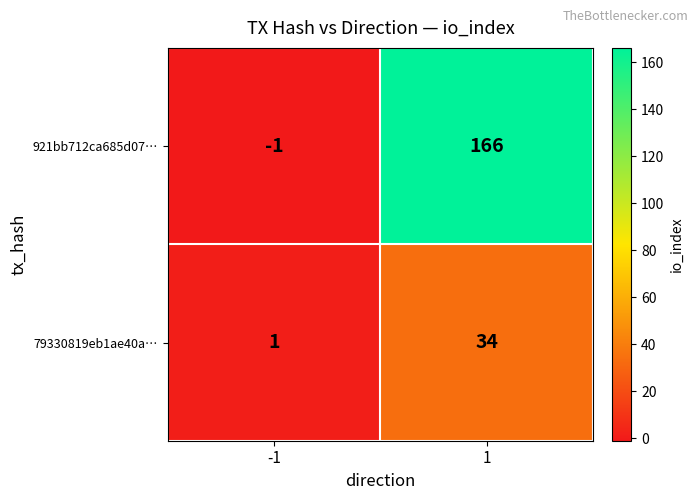

How many values in 921bb712ca685d07… are above zero?

1